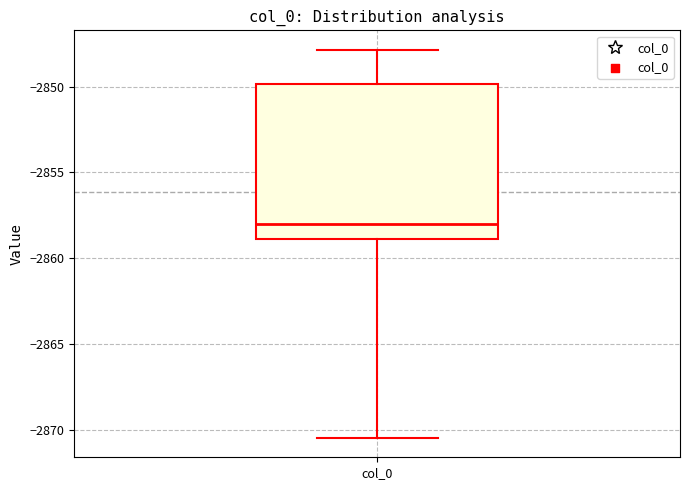

Where is the upper edge of the box for col_0 on the y-axis? The values are not printed on the chart, so give them approximately, as read against the axis.

-2850.0